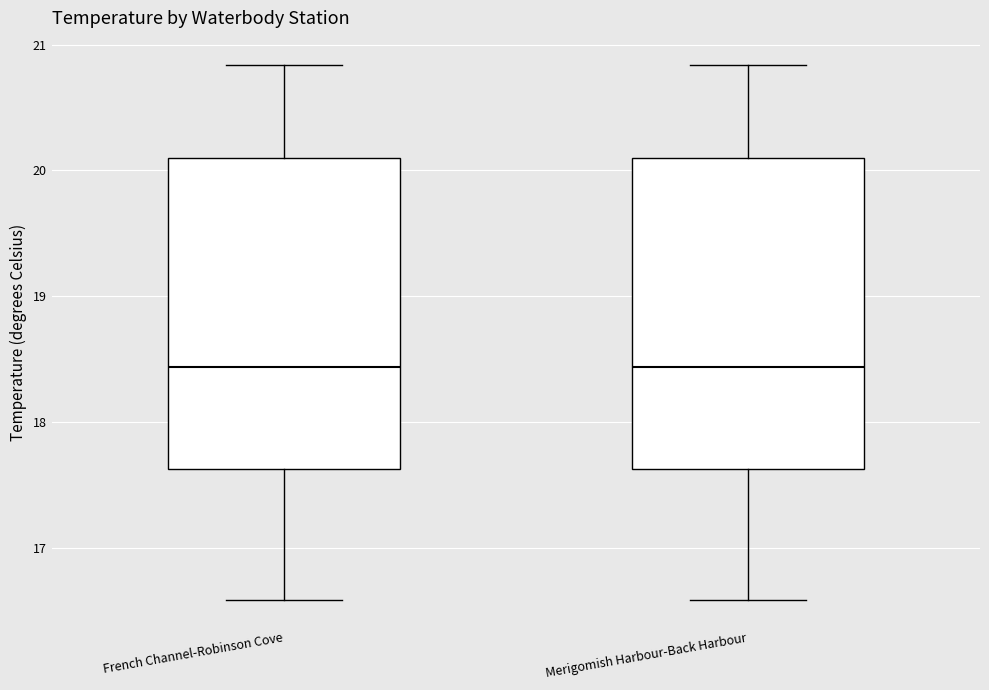

Where is the lower edge of the box for Merigomish Harbour-Back Harbour on the y-axis? The values are not printed on the chart, so give them approximately, as read against the axis.

17.6